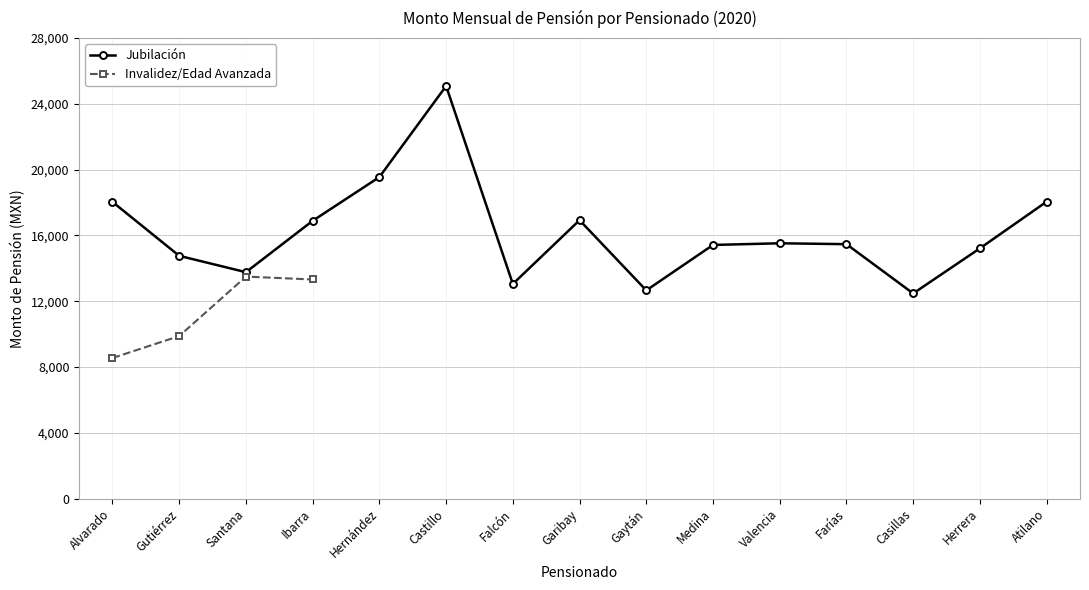

Is it true that the value at Casillas is 3970.0?

False